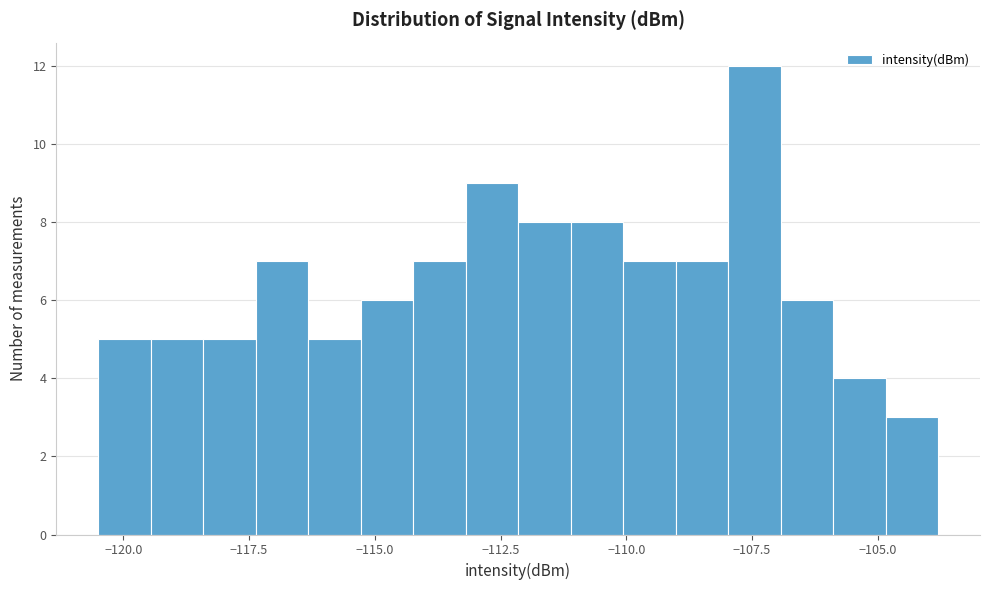

Around what value on the x-axis is the tallest bar? Give the approximate position of its centre, as read against the axis.

-107.5